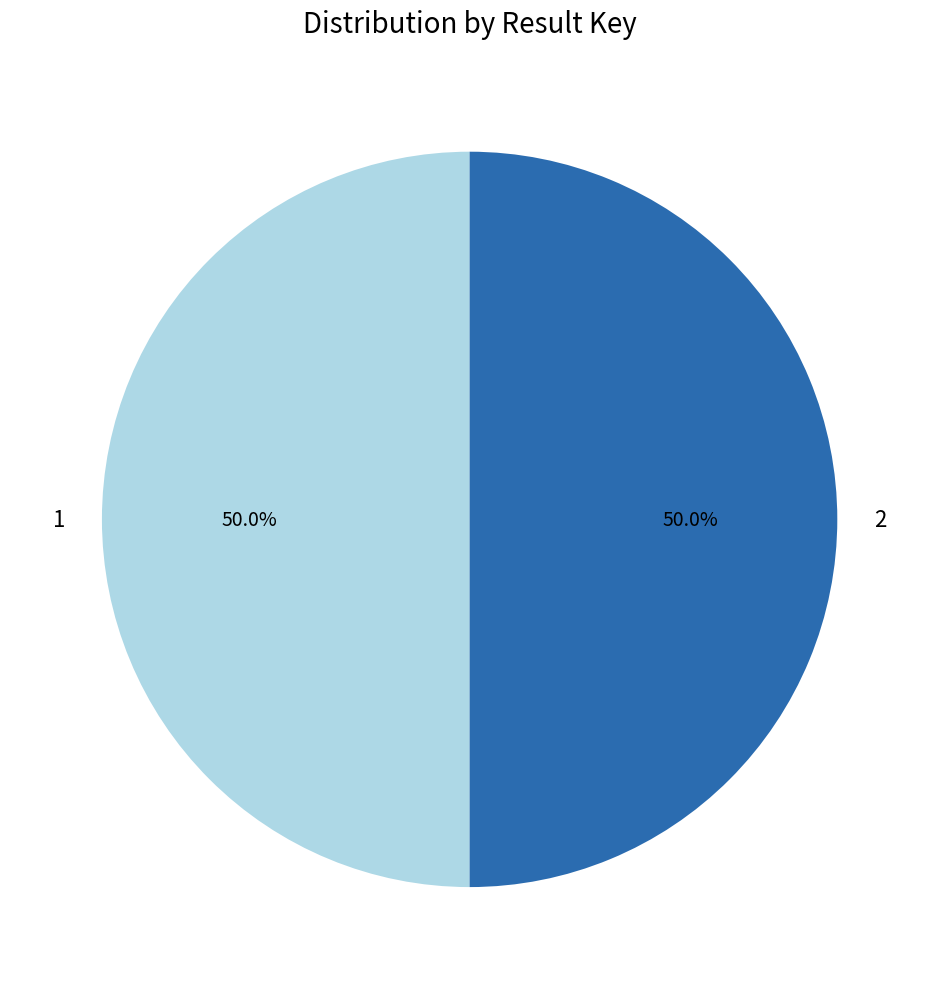

True or false: 2 accounts for 50% of the total.

True